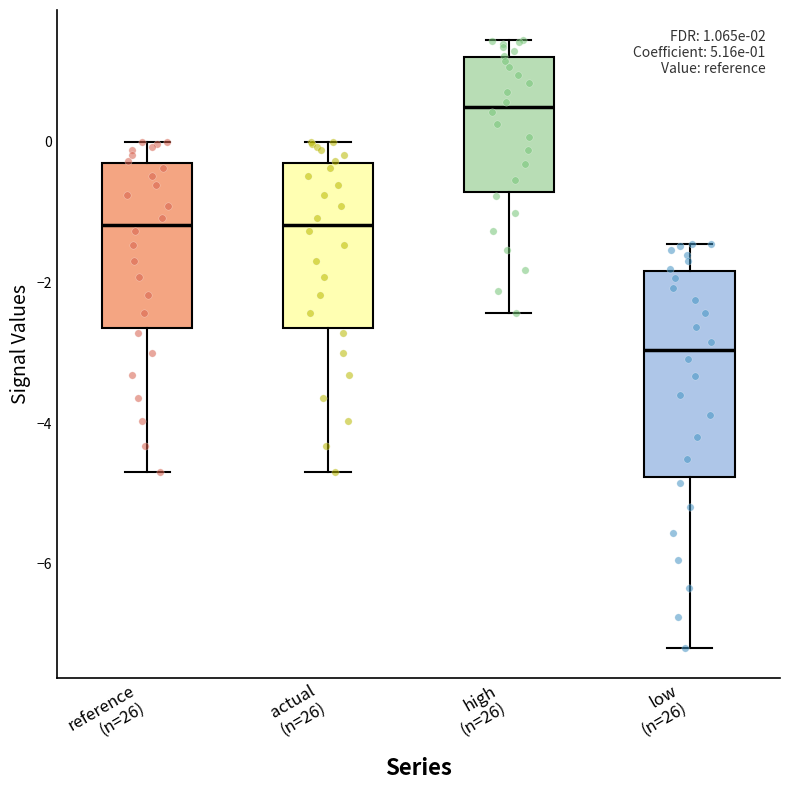

Which box has the highest median line?

high (n=26)